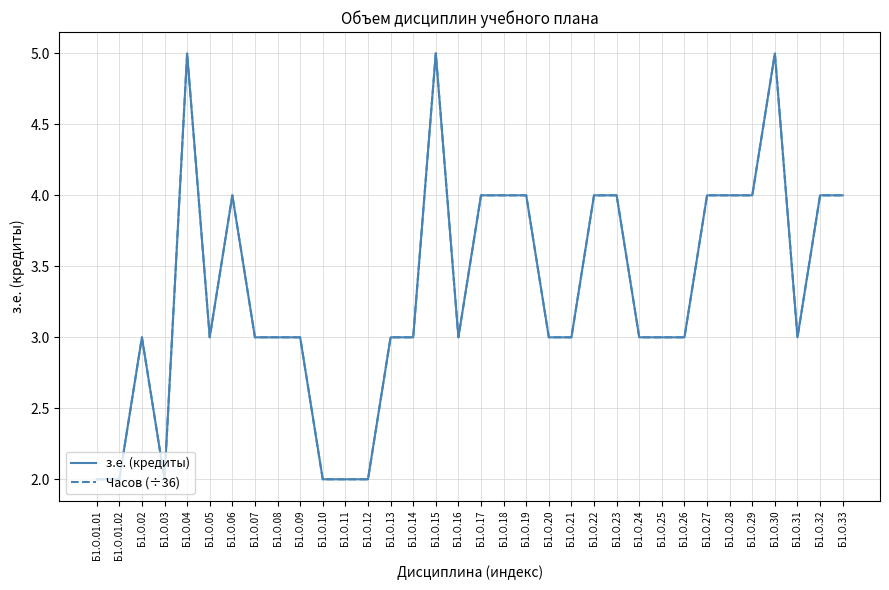

What is the label of the 20th point from the right?

Б1.О.14